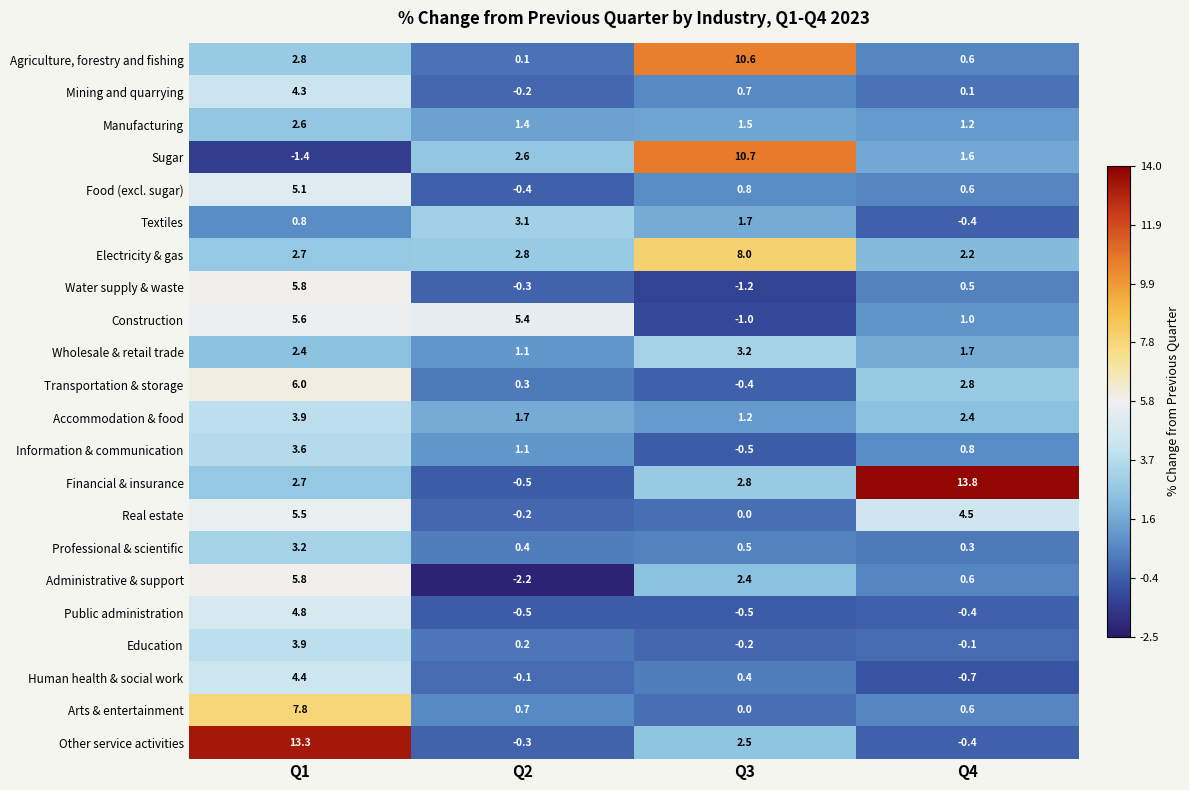

How many data points does each series have?

4